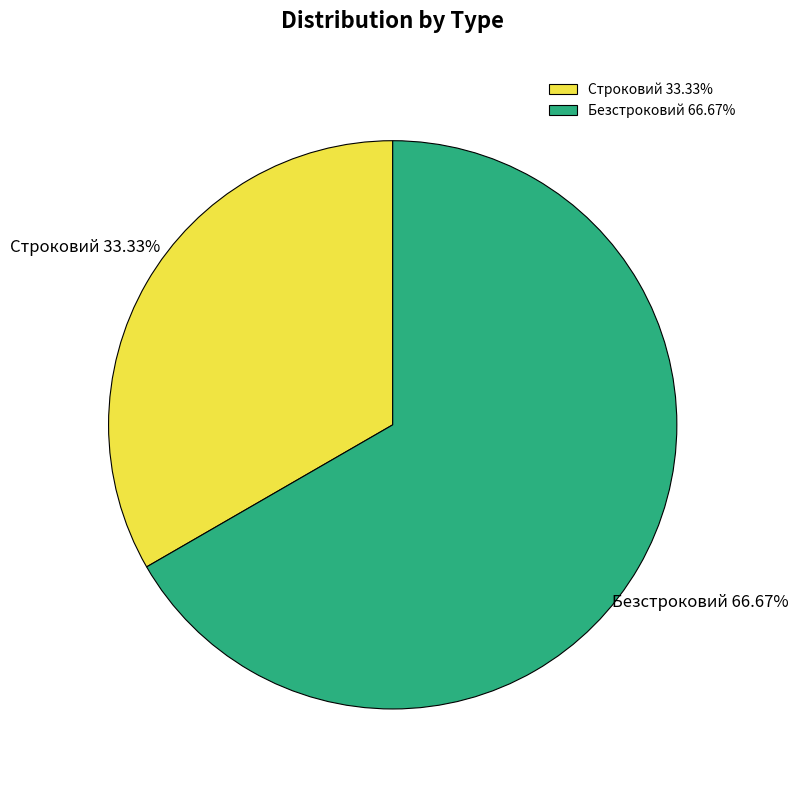

Which has a higher value, Безстроковий or Строковий?

Безстроковий